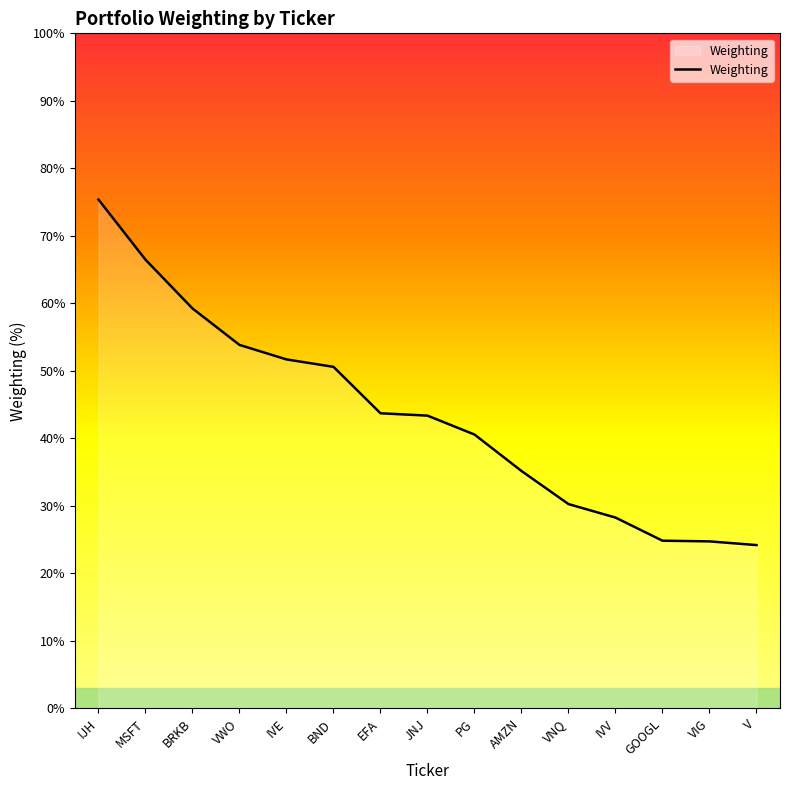

Is it true that the value at V is 1.6?

False